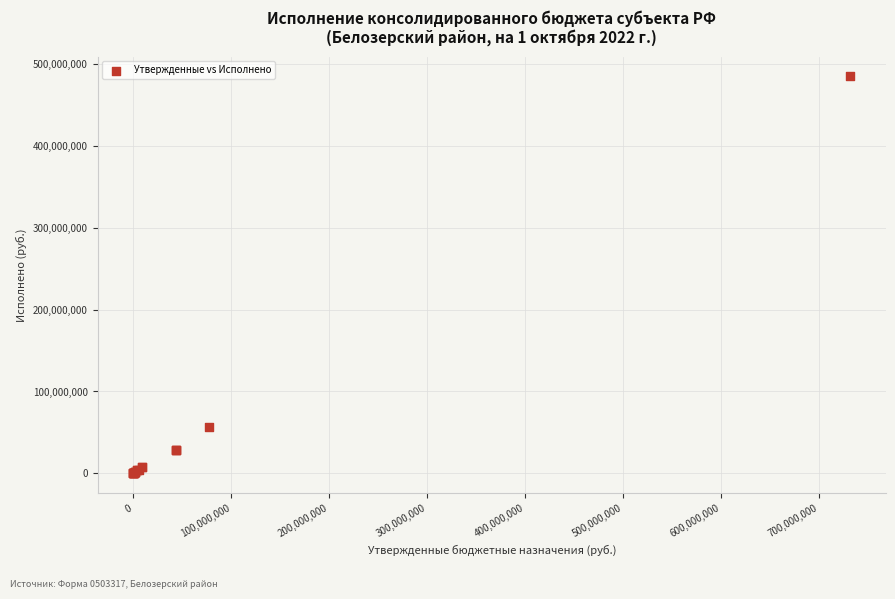

What Y value in the scatter plot is closest to 242236939?

56530819.4